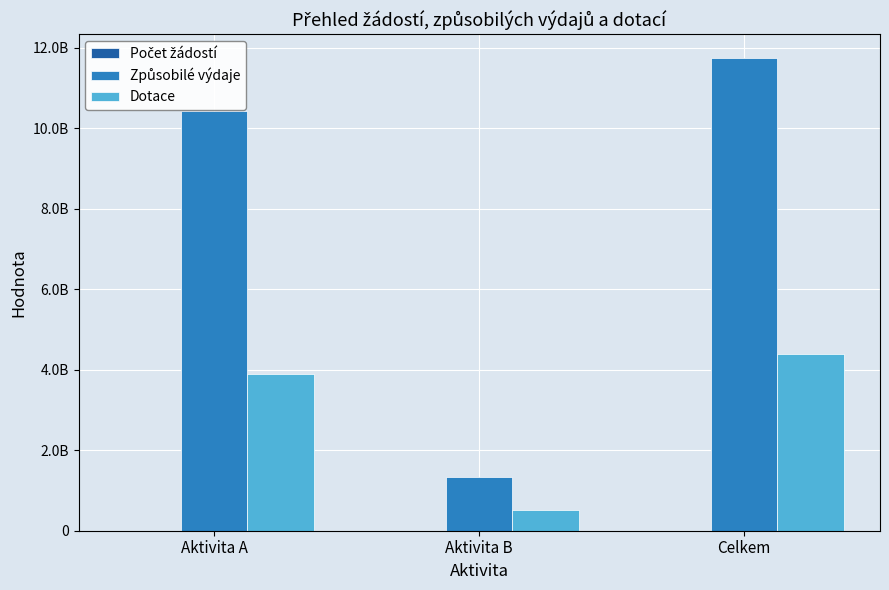

At which category does the chart reach its minimum across all series?

Aktivita B